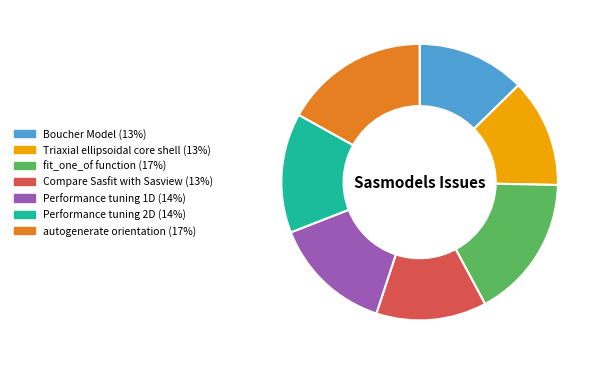

True or false: Compare Sasfit with Sasview accounts for 1% of the total.

False